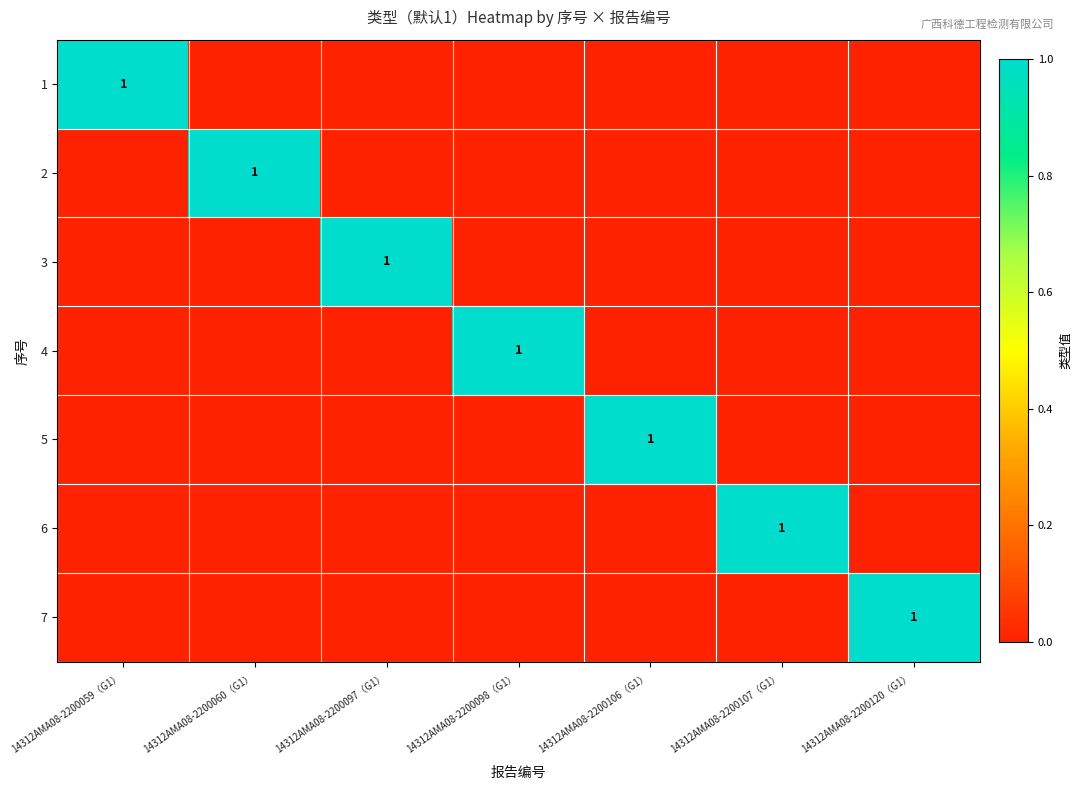

The 5 series shows 1 at 14312AMA08-2200106（G1）. True or false?

True